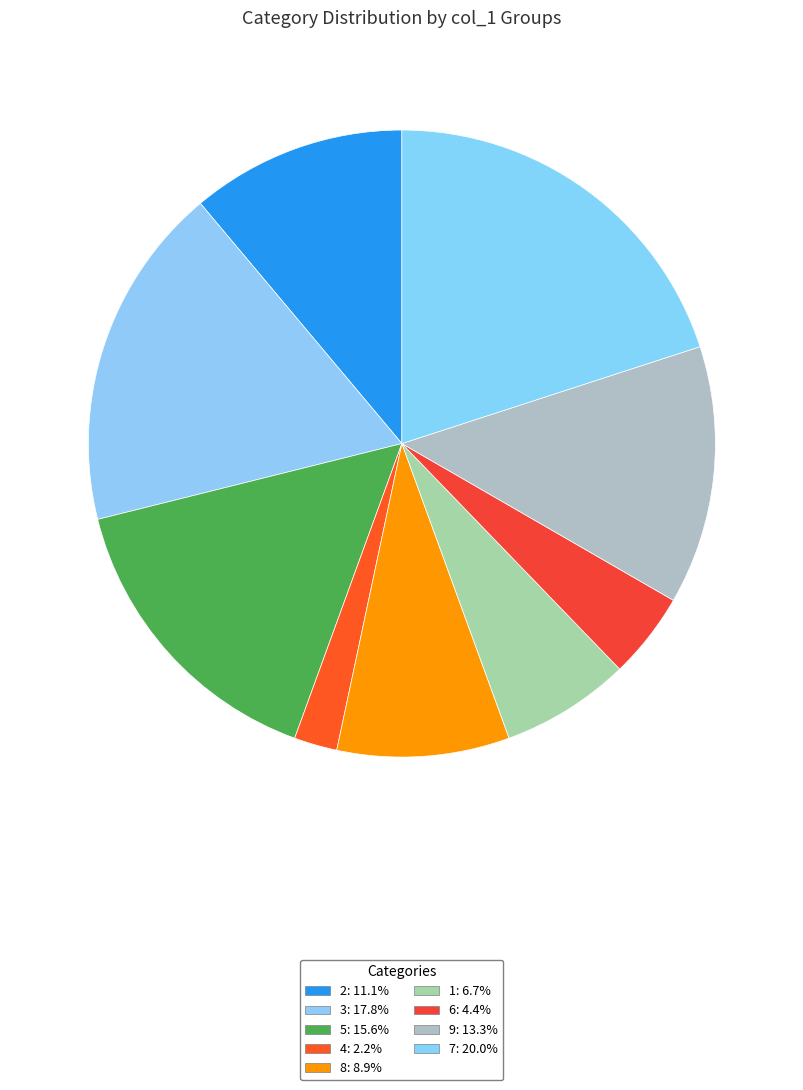

Count the number of slices in the pie.

9